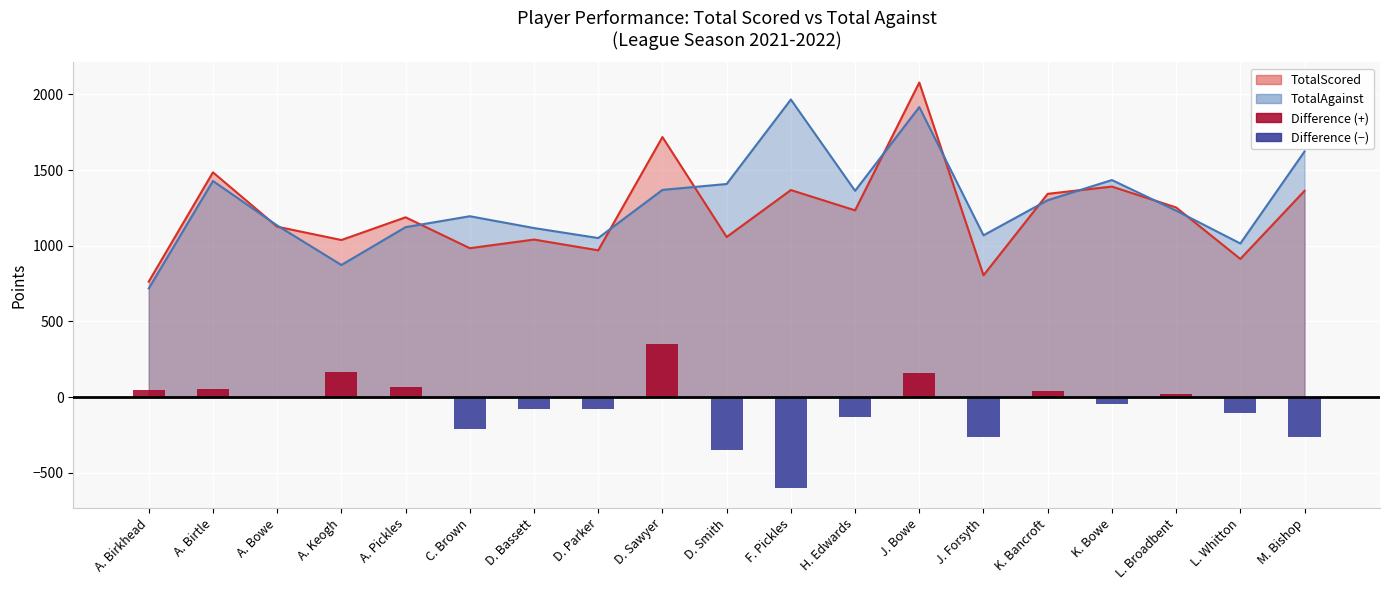

Is the value of TotalScored at L. Whitton greater than the value of TotalAgainst at A. Birkhead?

Yes